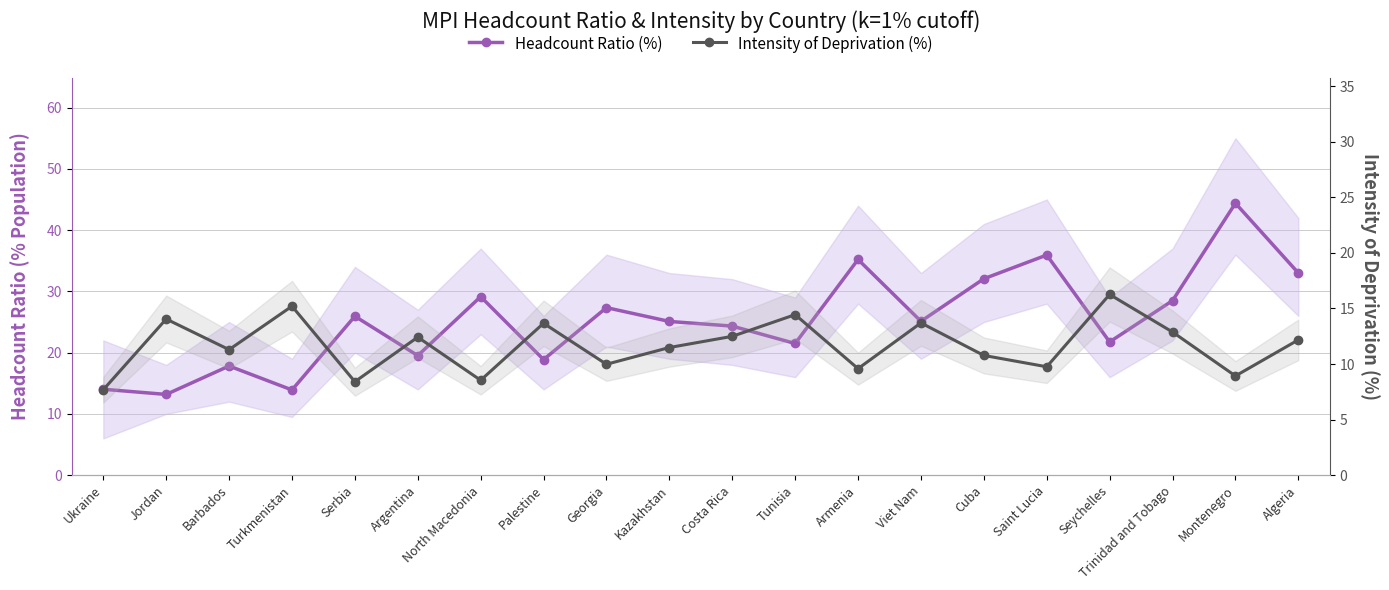

True or false: Intensity of Deprivation (%) has a value of 2.8 at Argentina.

False